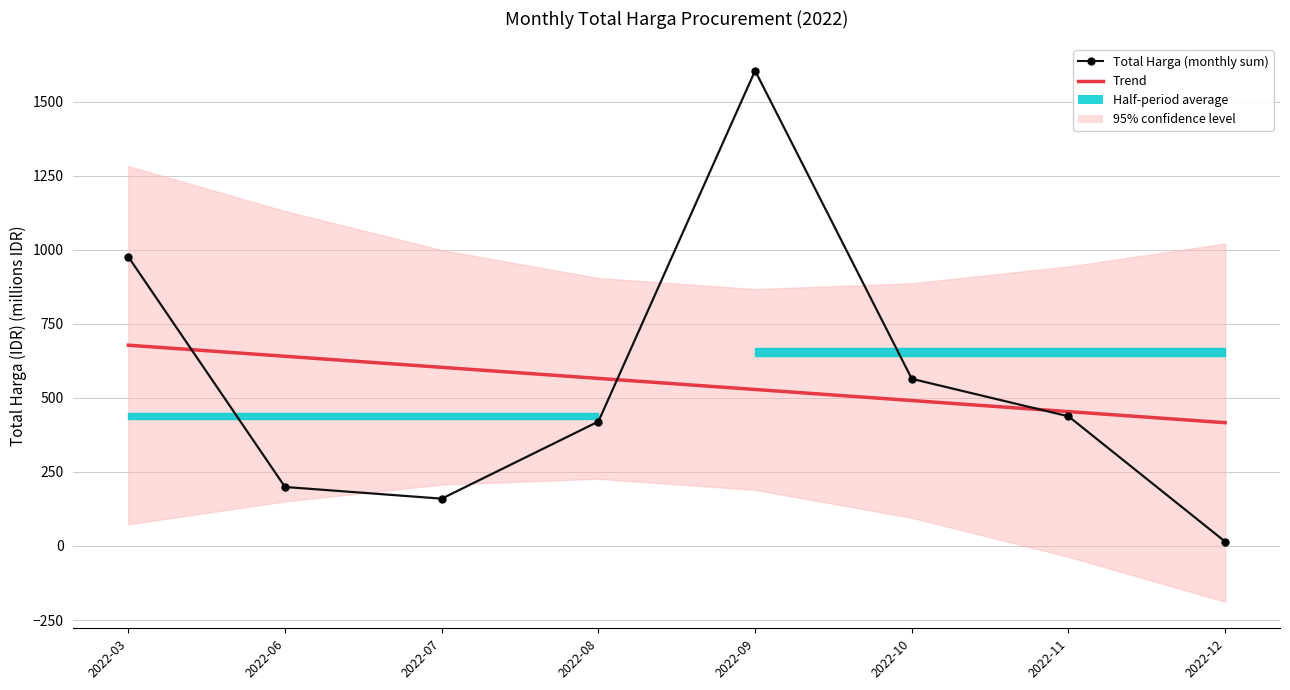

What is the sum of the Trend values at 2022-10 and 2022-12?

907.1